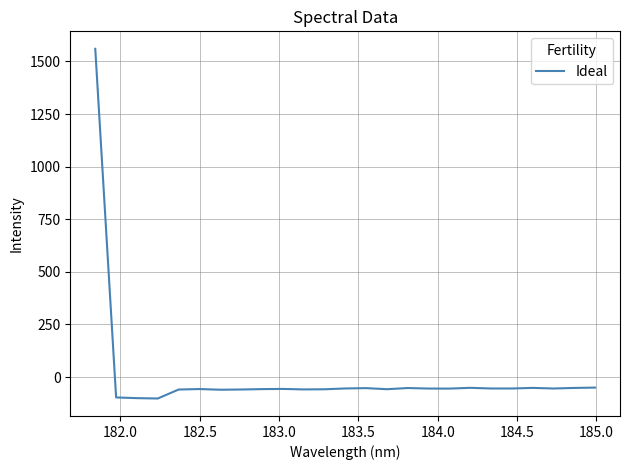

What is the minimum value shown in the chart?

-102.0